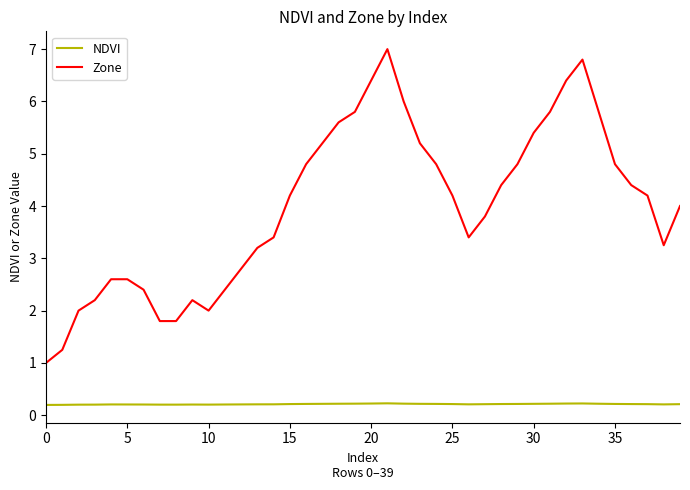

How many lines are shown in the chart?

2